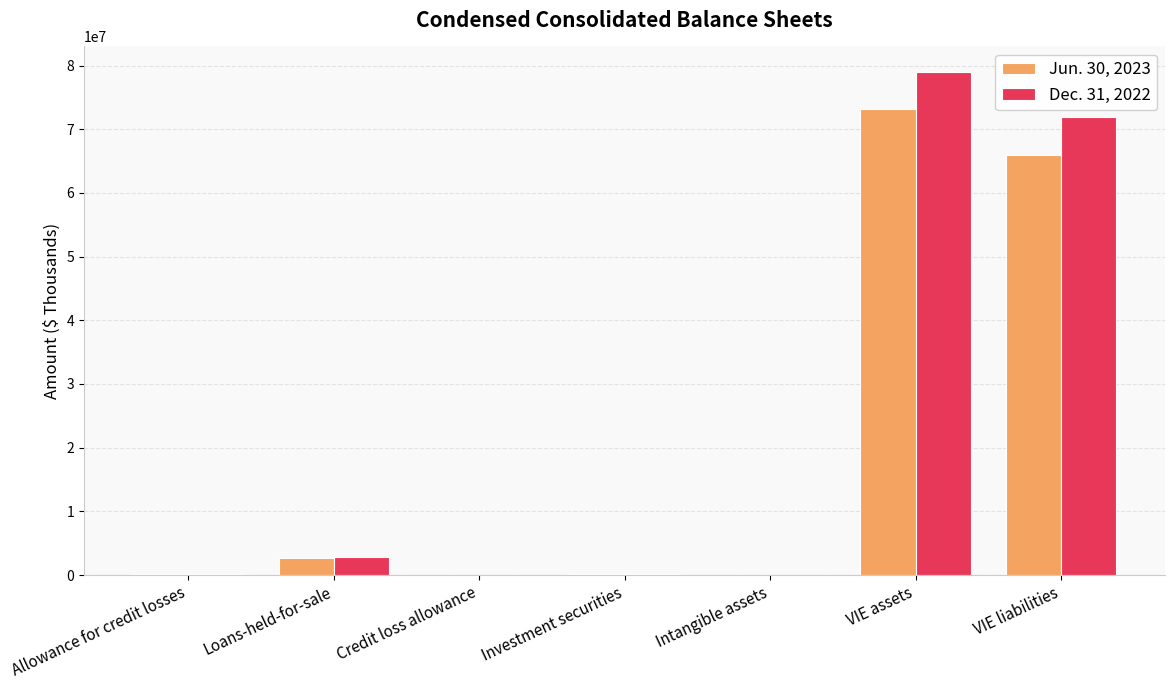

The Jun. 30, 2023 series shows 73170367 at VIE assets. True or false?

True